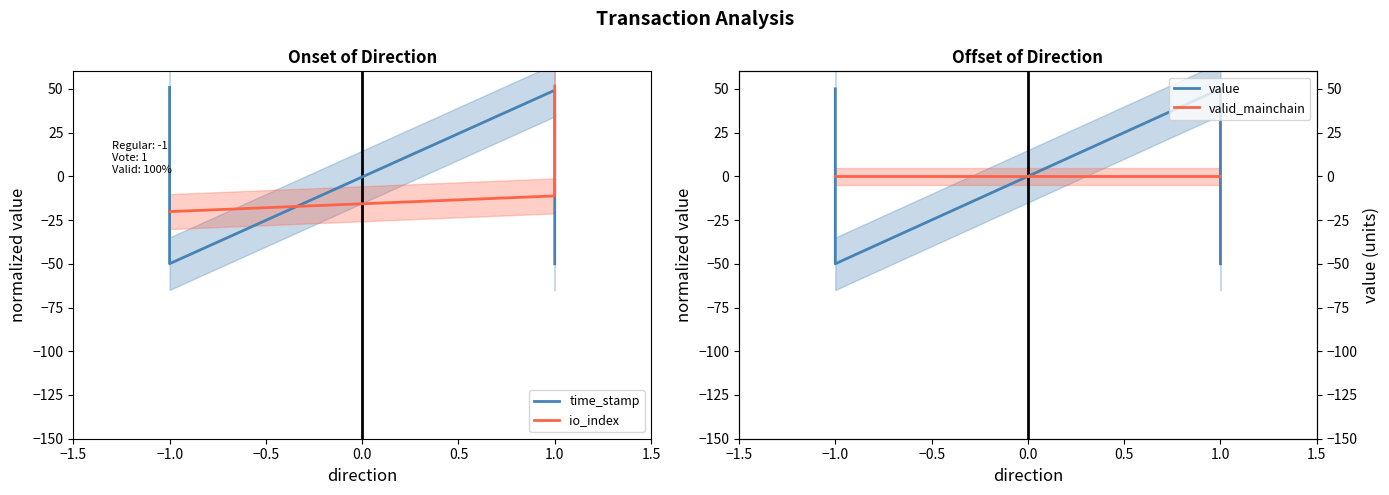

Does the chart have visible grid lines?

No